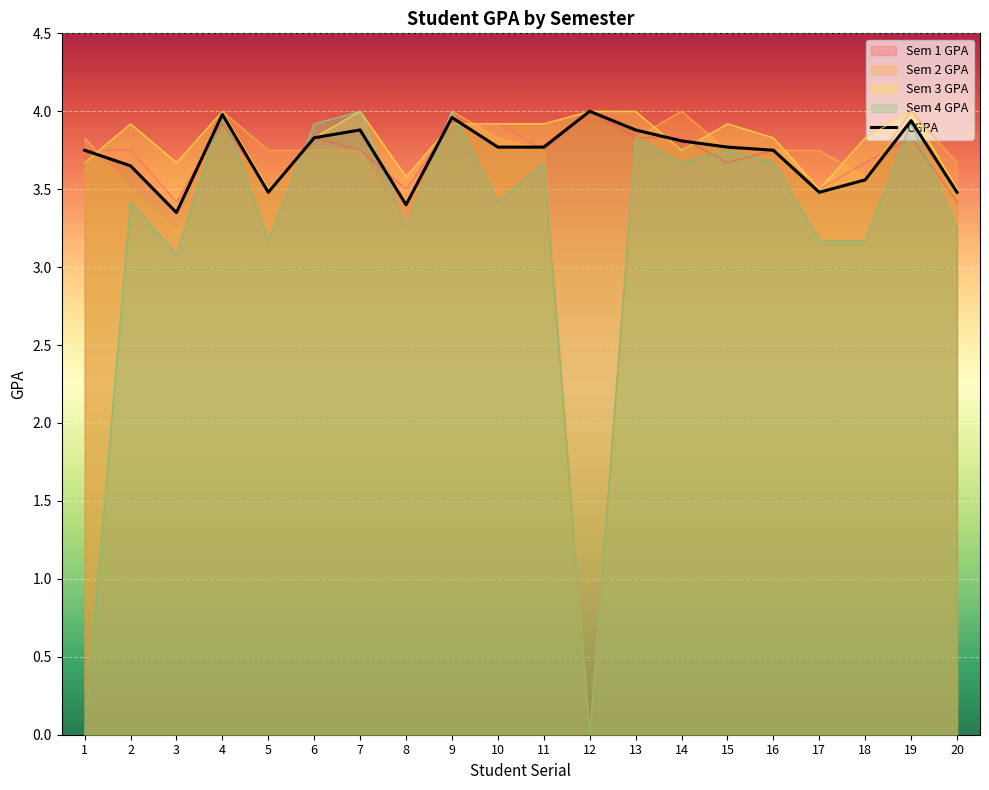

How many distinct data groups are displayed?

5